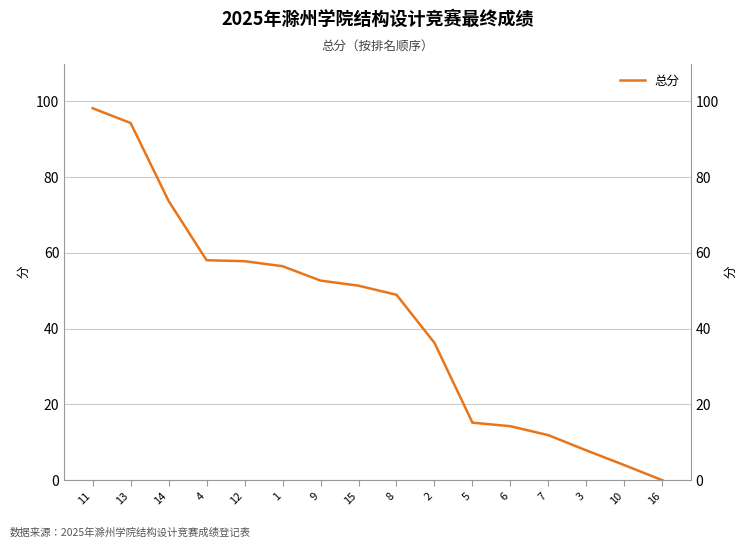

The chart shows a value of 57.8 at 12. True or false?

True